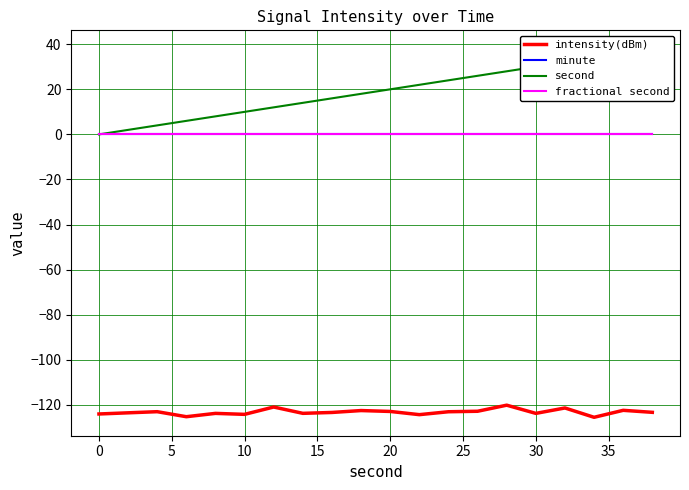

What is the highest value of the intensity(dBm) series?

-120.2